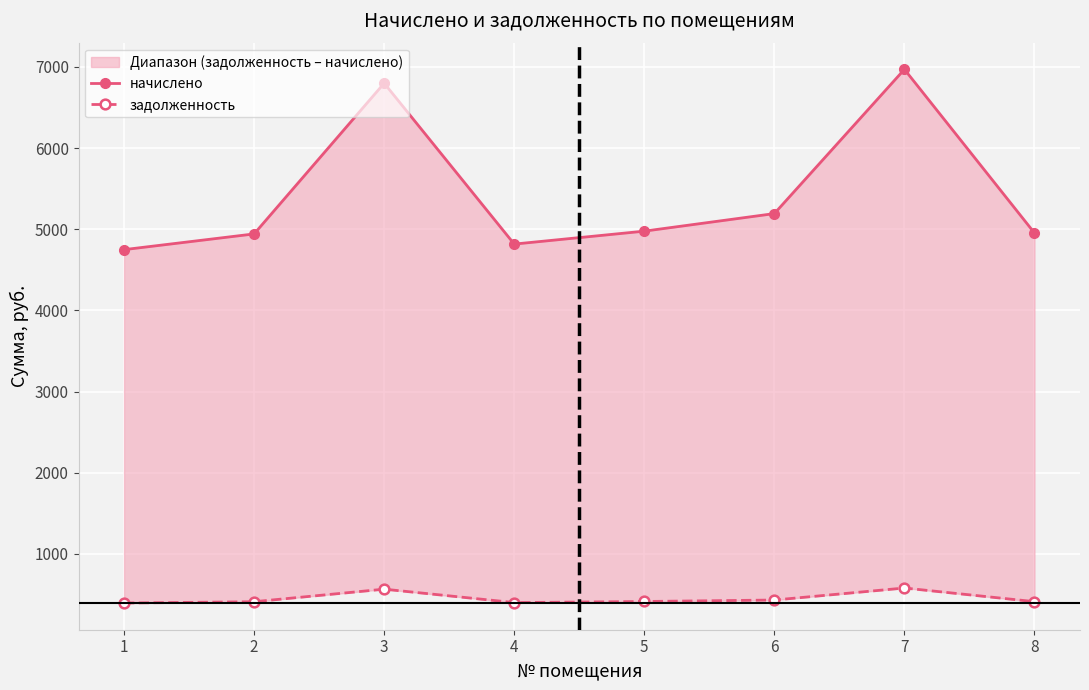

How many values in the начислено series exceed 4976?

4